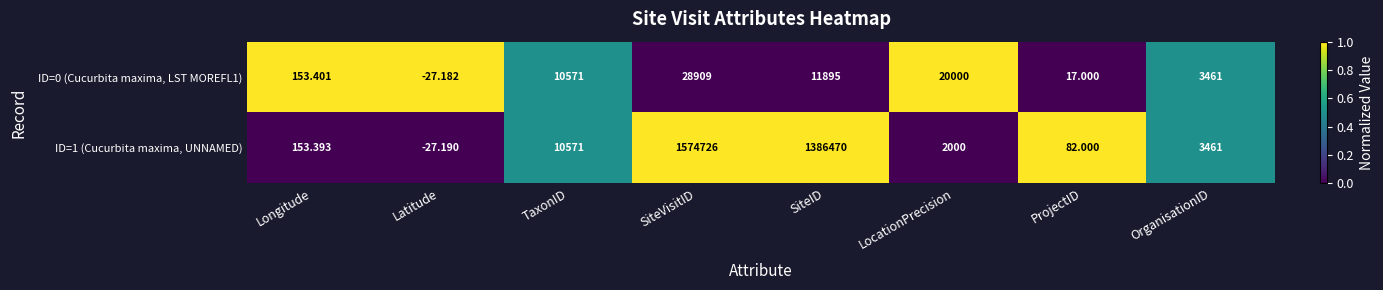

At which label does ID=1 (Cucurbita maxima, UNNAMED) first exceed 3461?

TaxonID